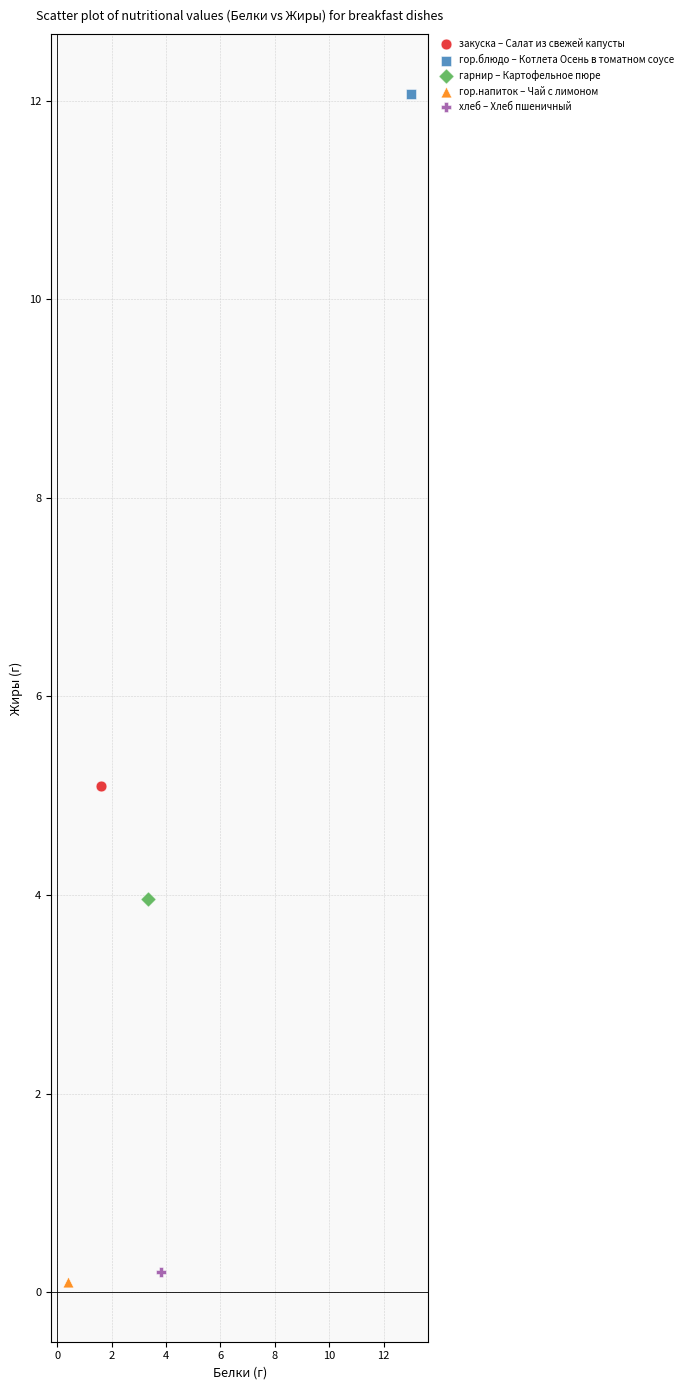

What are all the series names shown in the legend?

закуска – Салат из свежей капусты, гор.блюдо – Котлета Осень в томатном соусе, гарнир – Картофельное пюре, гор.напиток – Чай с лимоном, хлеб – Хлеб пшеничный